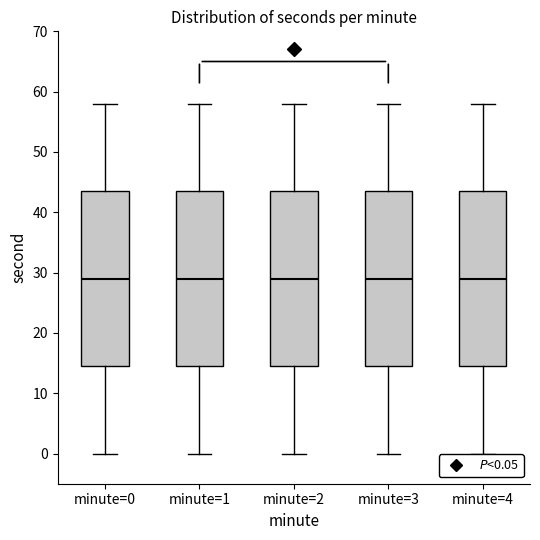

Where is the upper edge of the box for minute=3 on the y-axis? The values are not printed on the chart, so give them approximately, as read against the axis.

44